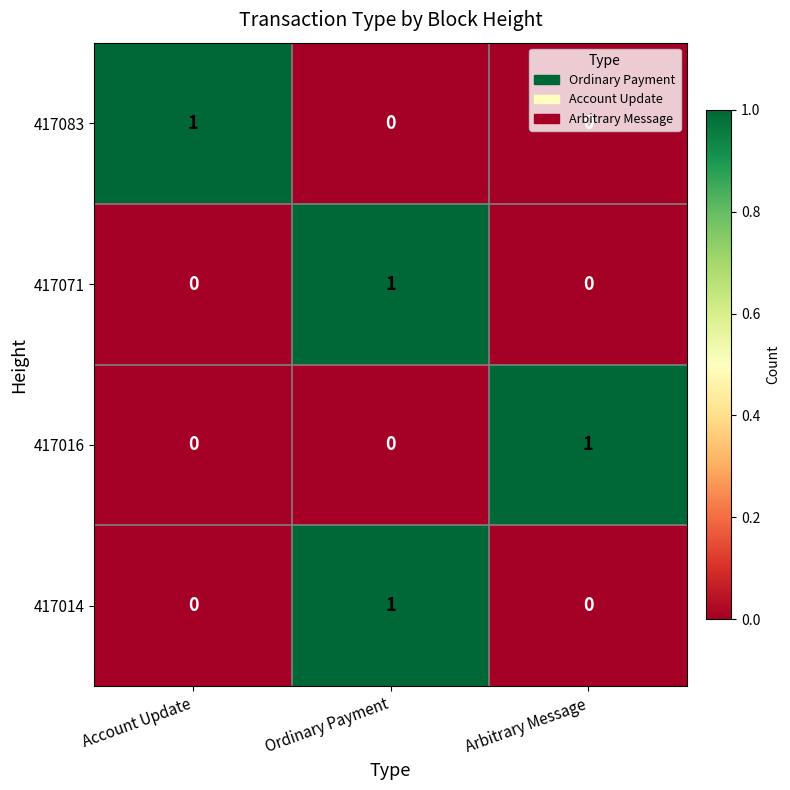

Count the 417016 values in the range 0 to 1.

3